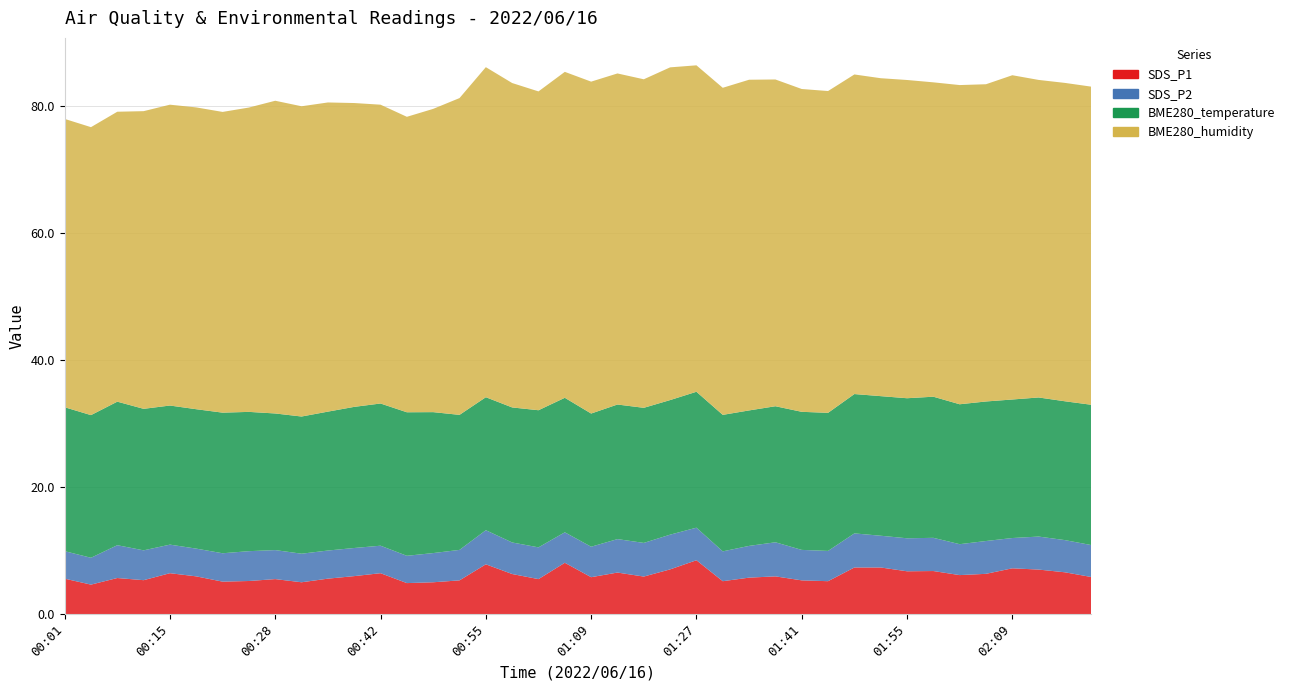

Reading left to right, extract all data points from this chart.

SDS_P1: 5.6	4.6	5.7	5.3	6.4	5.9	5.1	5.2	5.5	5.0	5.6	6.0	6.4	4.9	5.0	5.3	7.8	6.3	5.5	8.1	5.8	6.5	5.9	7.0	8.5	5.2	5.7	5.9	5.3	5.2	7.3	7.3	6.7	6.8	6.1	6.3	7.2	7.0	6.6	5.8
SDS_P2: 4.3	4.2	5.2	4.7	4.5	4.4	4.5	4.7	4.6	4.5	4.4	4.4	4.3	4.3	4.6	4.8	5.4	5.0	5.0	4.8	4.8	5.3	5.3	5.5	5.1	4.7	5.0	5.4	4.8	4.8	5.4	5.0	5.2	5.2	4.9	5.2	4.8	5.2	5.1	5.0
BME280_temperature: 22.7	22.5	22.6	22.3	21.9	22.0	22.1	21.9	21.5	21.6	21.9	22.2	22.4	22.6	22.2	21.3	20.9	21.3	21.6	21.2	21.0	21.2	21.3	21.2	21.4	21.5	21.3	21.4	21.8	21.8	21.9	22.0	22.1	22.2	22.0	22.0	21.8	21.9	21.9	22.1
BME280_humidity: 45.4	45.4	45.7	46.9	47.4	47.5	47.4	47.9	49.3	48.9	48.7	47.9	47.1	46.5	47.8	49.9	52.0	51.1	50.2	51.3	52.3	52.1	51.8	52.4	51.4	51.5	52.1	51.5	50.9	50.7	50.3	50.1	50.1	49.5	50.3	50.0	51.1	50.0	50.1	50.1